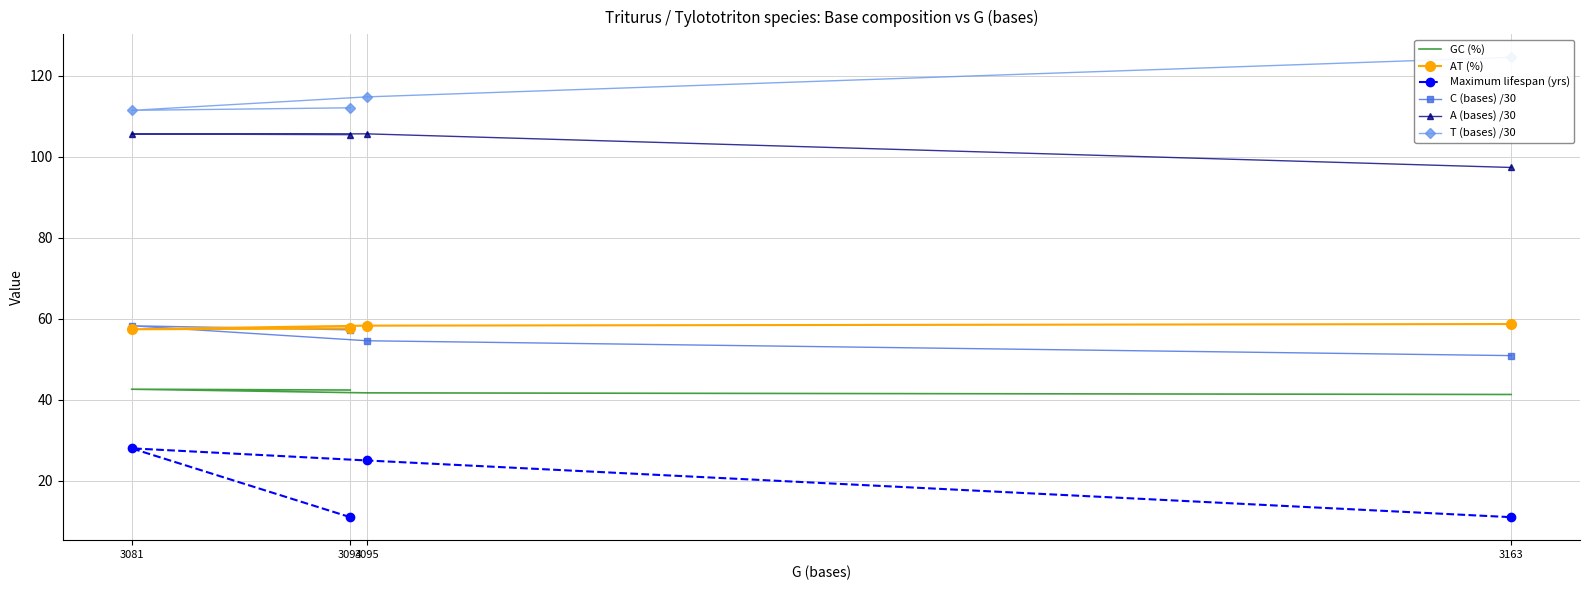

What are all the series names shown in the legend?

GC (%), AT (%), Maximum lifespan (yrs), C (bases) /30, A (bases) /30, T (bases) /30